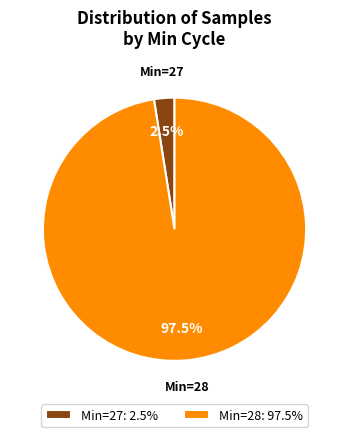

How many slices are in this pie chart?

2